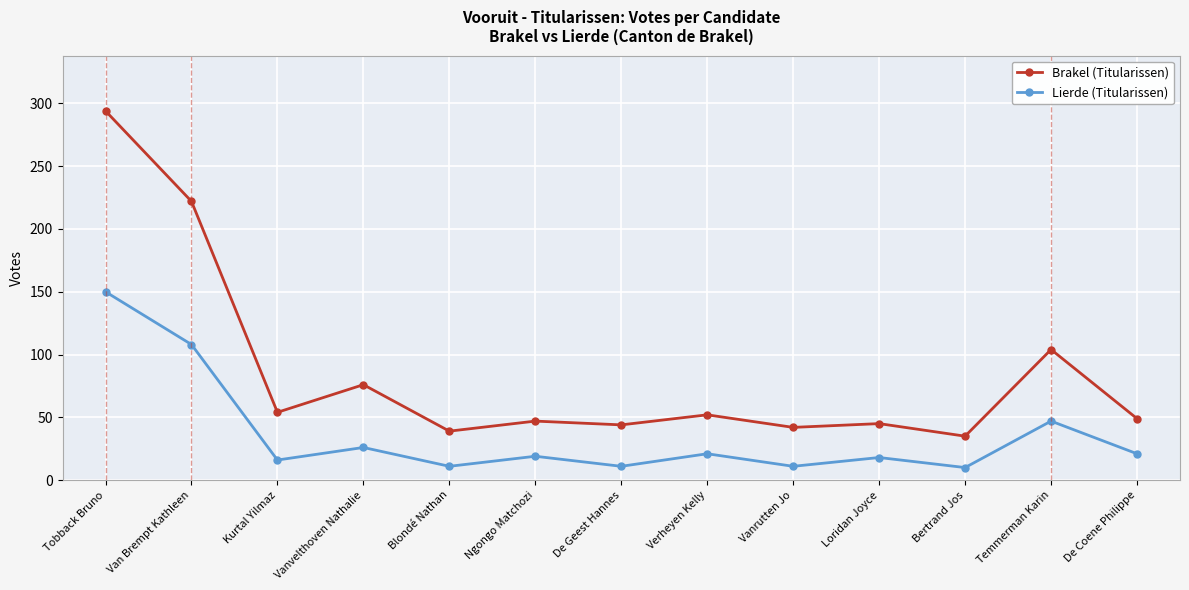

What is the average value of the Lierde (Titularissen) series?

36